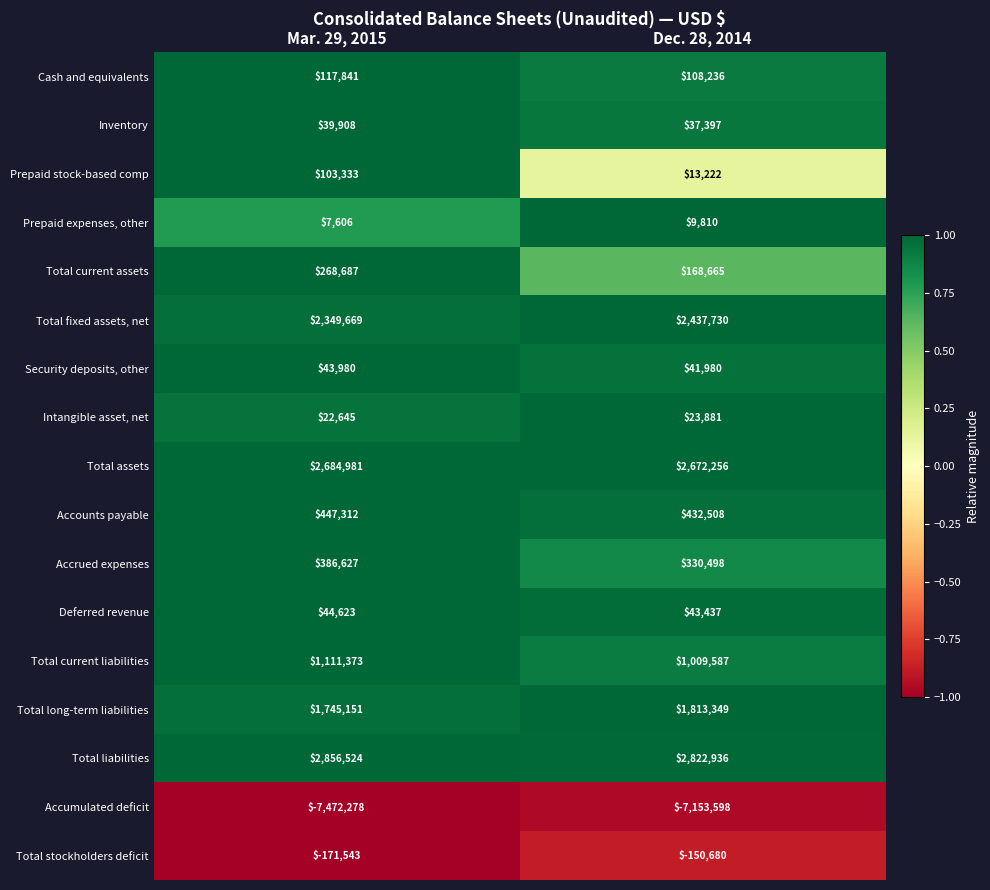

What is the total value across all series at Dec. 28, 2014?

4661214